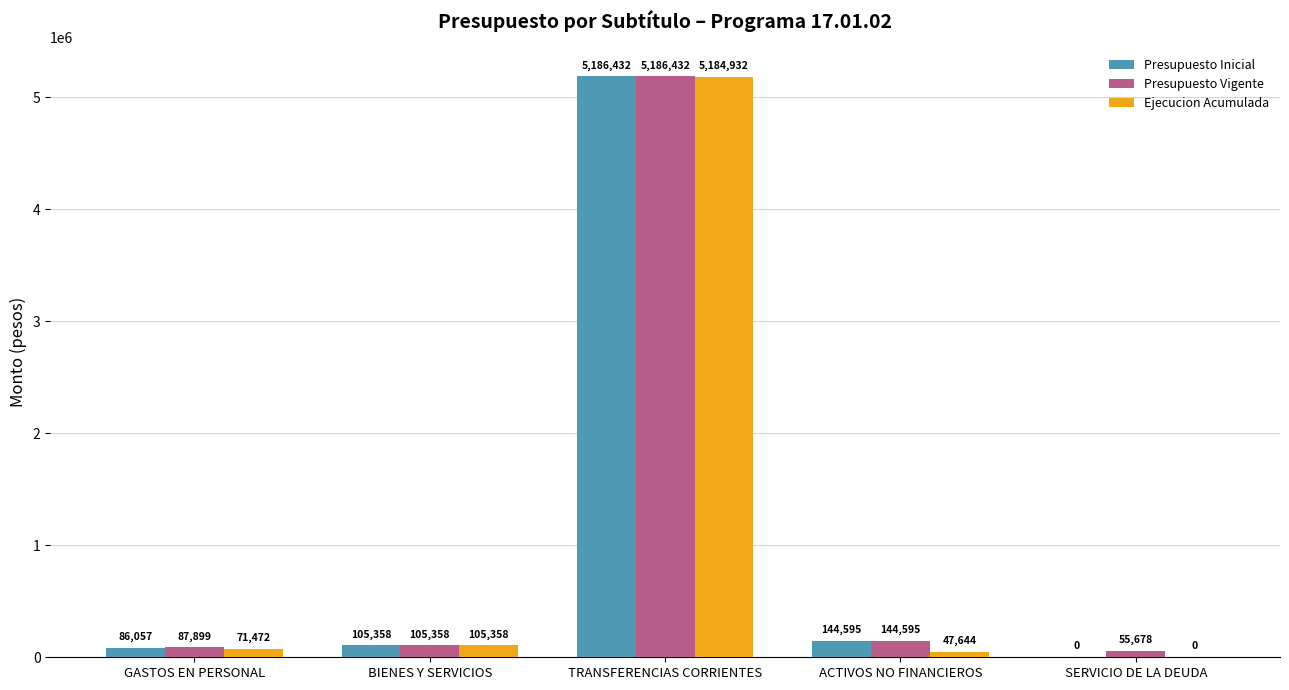

What is the difference between the Ejecucion Acumulada values at BIENES Y SERVICIOS and ACTIVOS NO FINANCIEROS?

57714